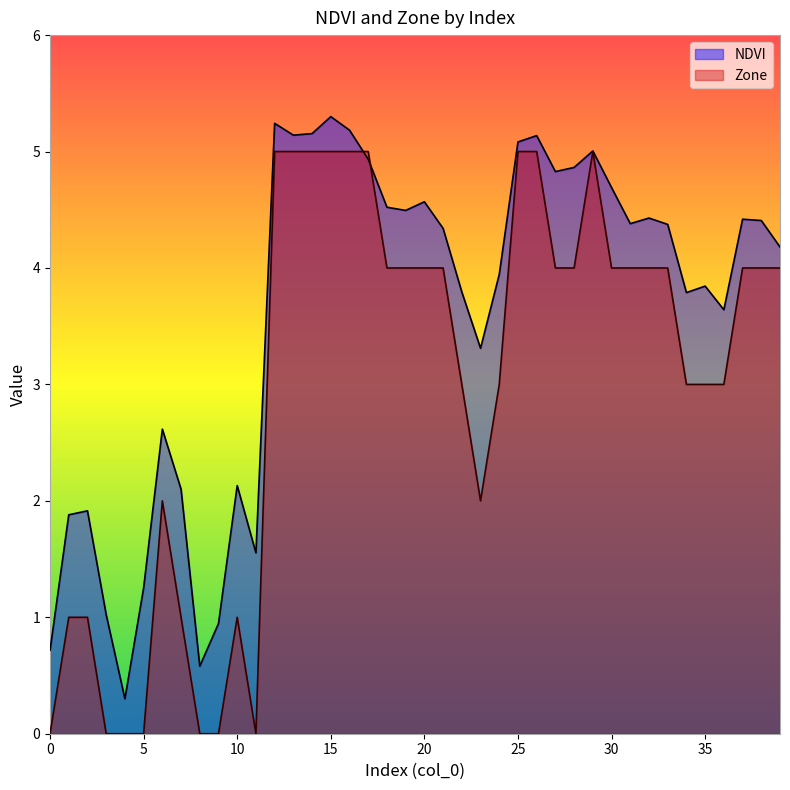

Which has a higher value, 17 or 11?

17